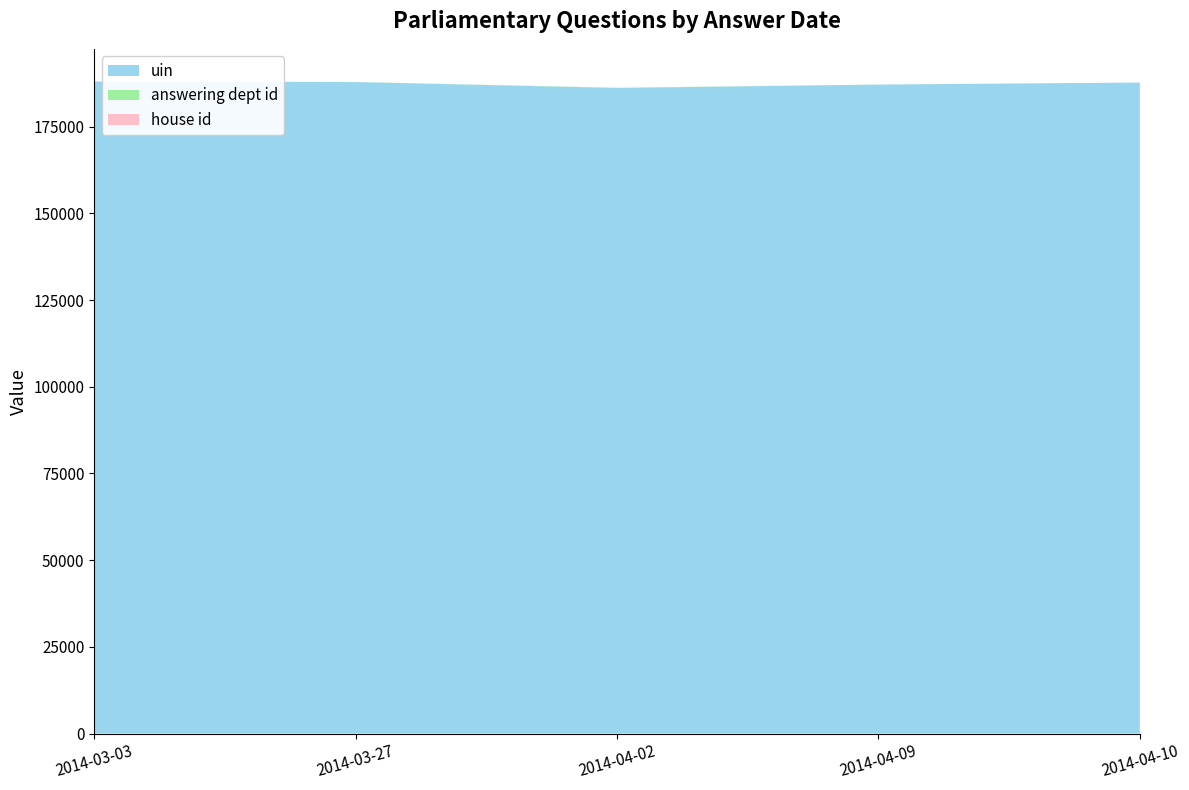

Reading left to right, extract all data points from this chart.

uin: 2014-03-03=187970	2014-03-27=187843	2014-04-02=186157	2014-04-09=187119	2014-04-10=187705
answering dept id: 2014-03-03=58	2014-03-27=29	2014-04-02=54	2014-04-09=14	2014-04-10=1
house id: 2014-03-03=1	2014-03-27=1	2014-04-02=1	2014-04-09=1	2014-04-10=1